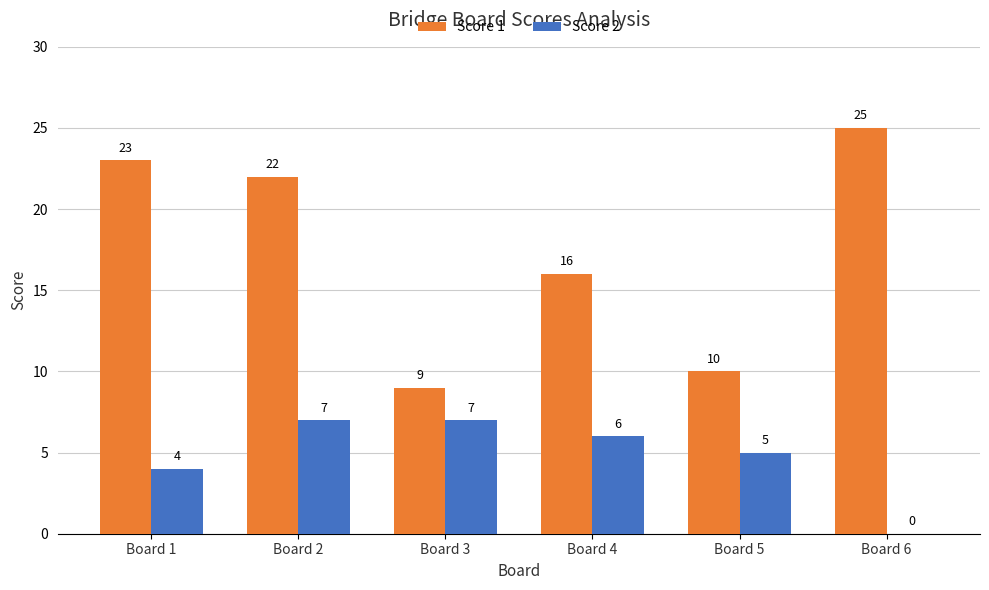

Between Board 3 and Board 6, which series saw the biggest shift?

Score 1